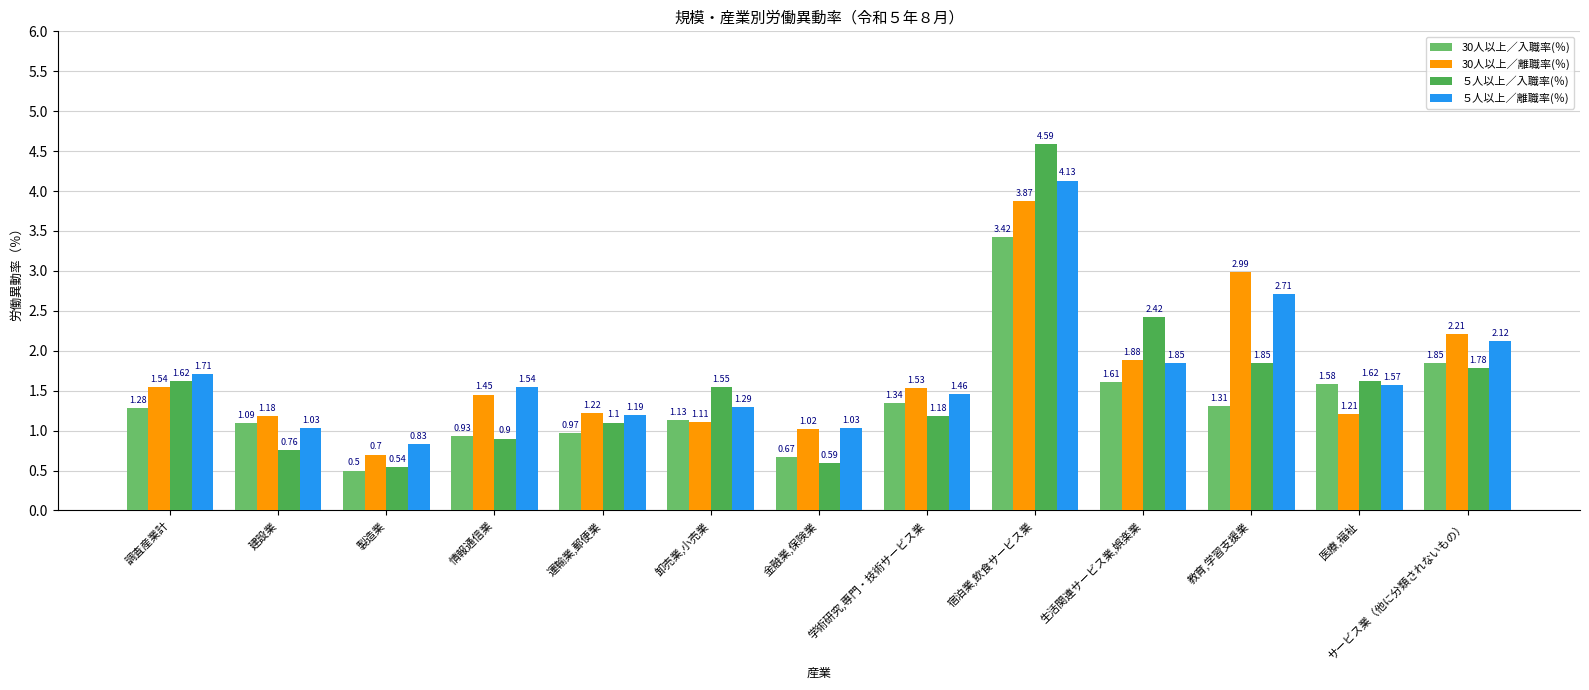

What is the label of the 2nd bar from the left?

建設業